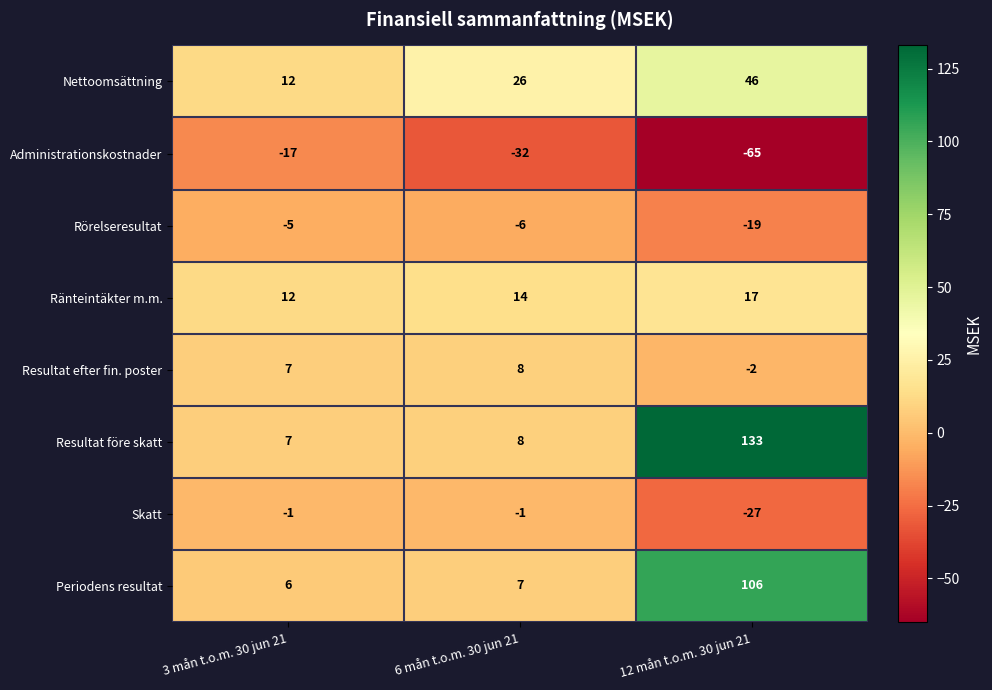

Count the Administrationskostnader values in the range -65 to -17.

3